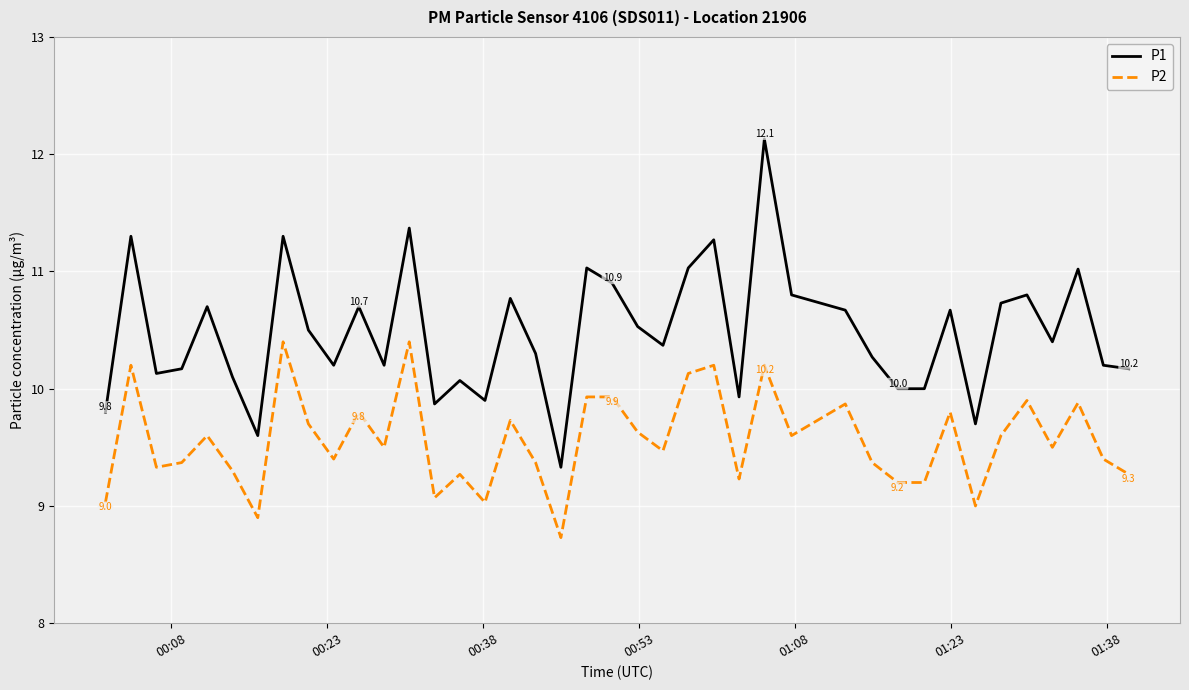

What is the minimum value for P2?

8.7